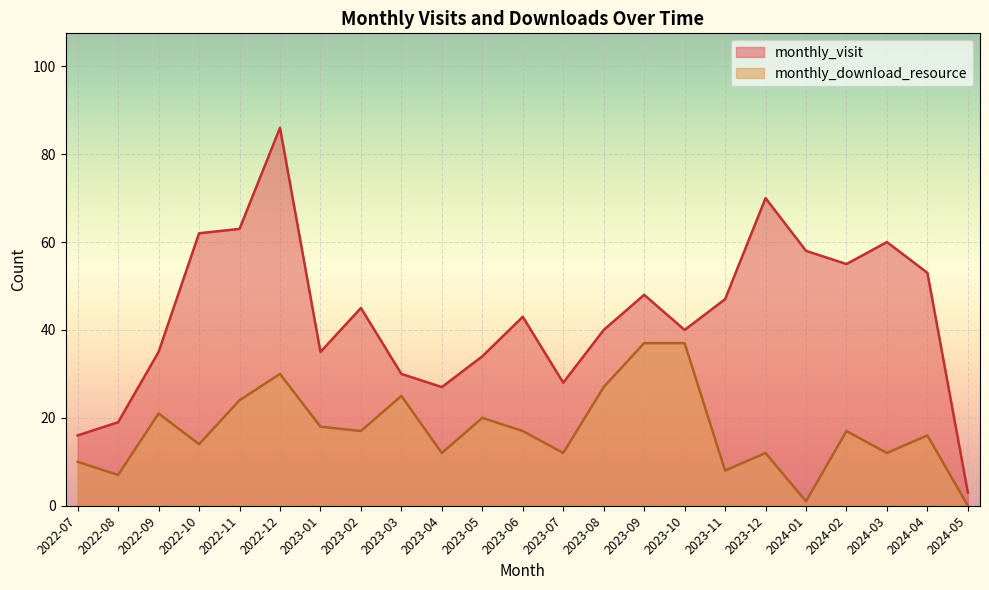

List the series in order of their peak value, highest first.

monthly_visit, monthly_download_resource